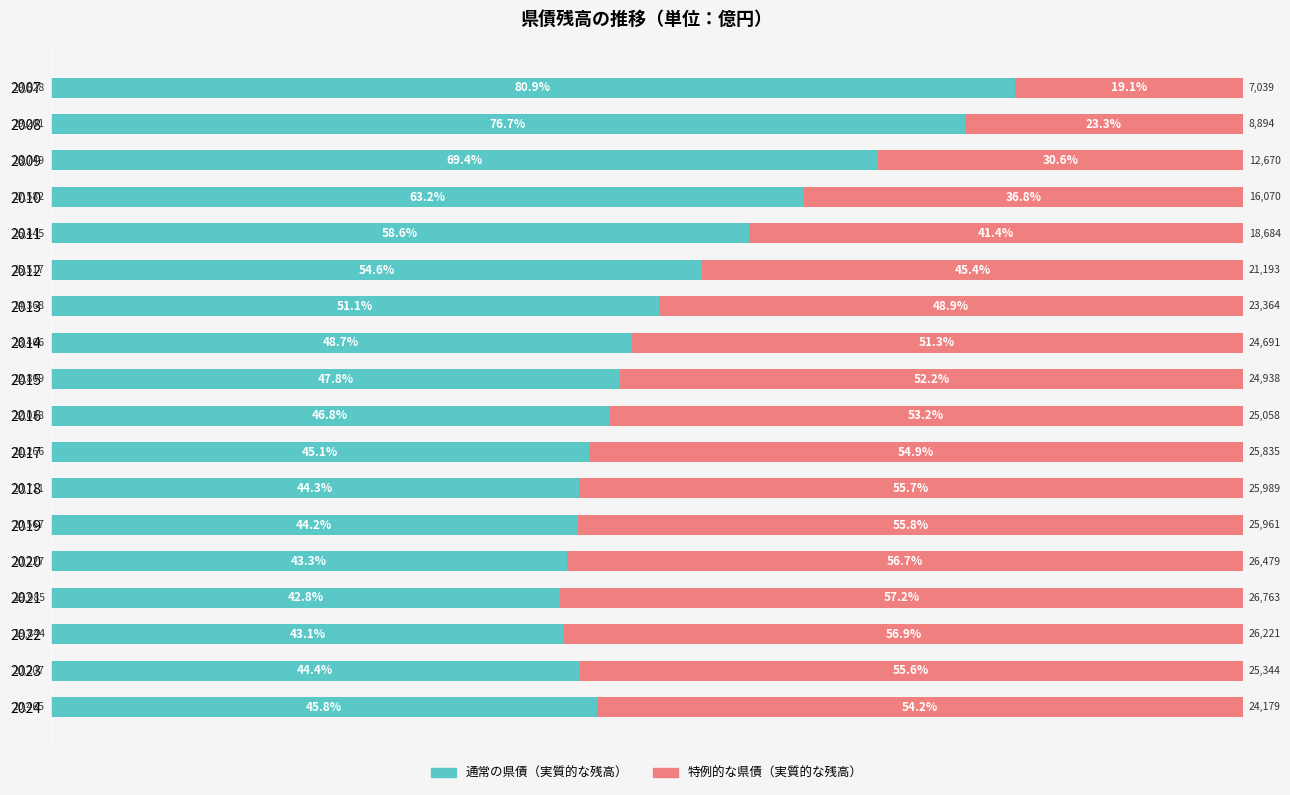

Where is 通常の県債（実質的な残高） nearest to the value 61?

2010